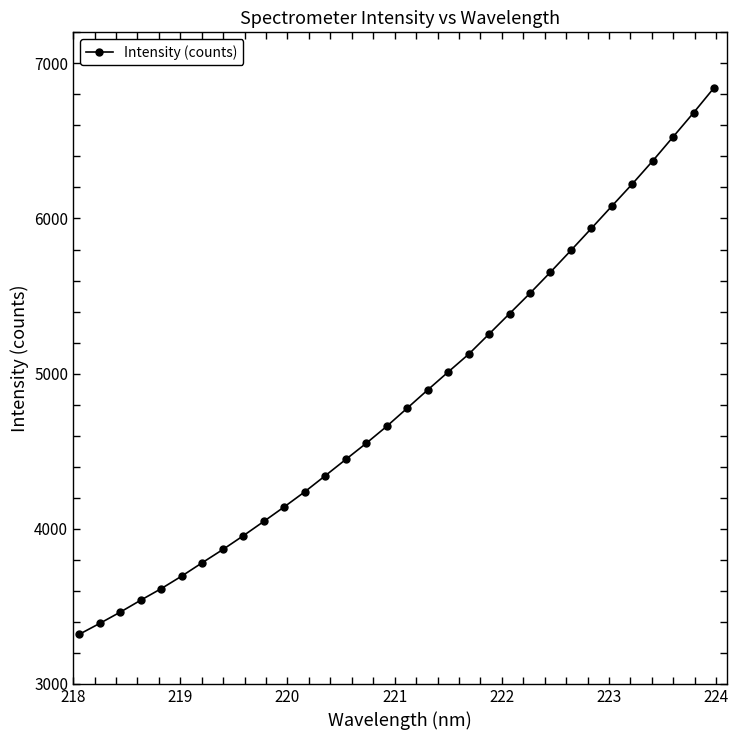

What is the difference between the maximum and second lowest values?

3451.9